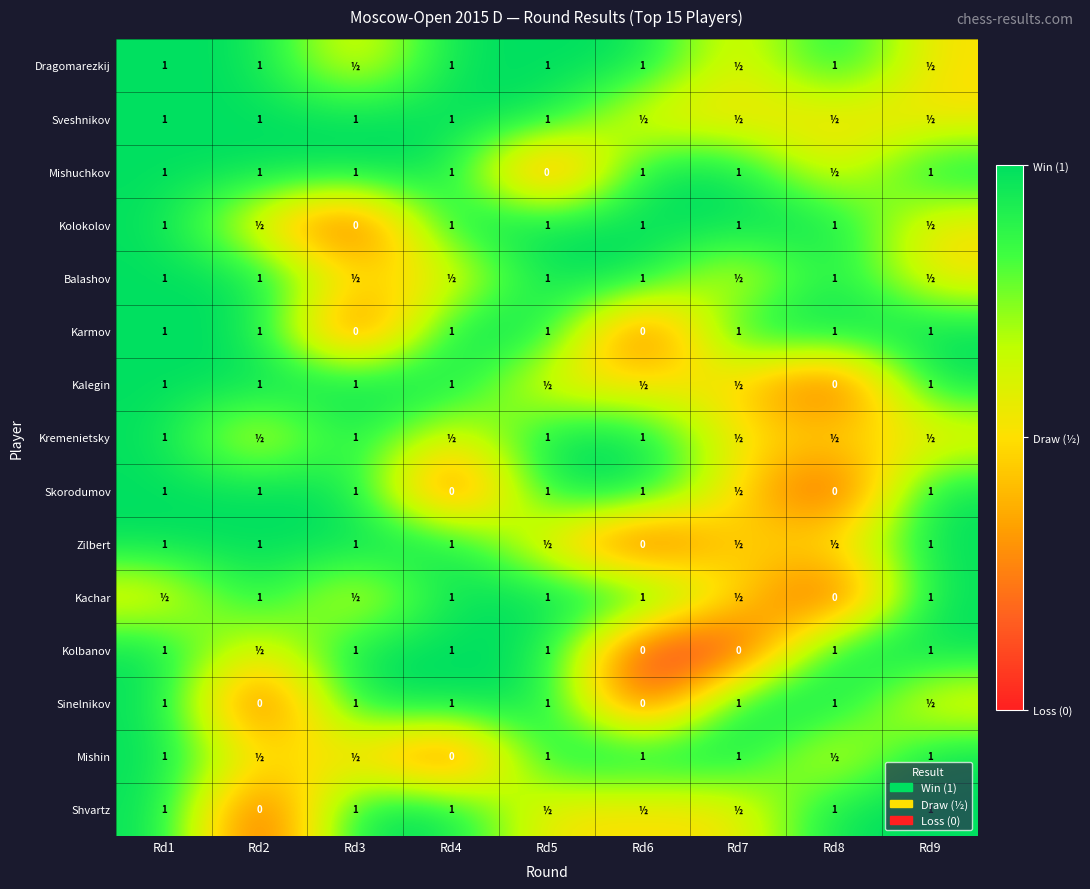

What is the sum of the Karmov values at Rd8 and Rd9?

2.0